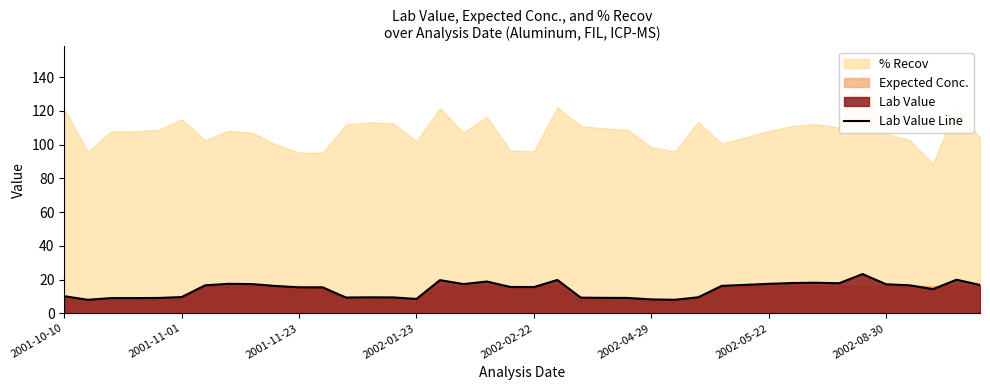

Reading left to right, list all the values displayed in this chart.

10.2	8.0	9.1	9.1	9.1	9.7	16.6	17.5	17.4	16.2	15.4	15.4	9.4	9.5	9.5	8.6	19.7	17.4	18.9	15.6	15.6	19.8	9.3	9.2	9.1	8.3	8.1	9.5	16.3	16.9	17.5	18.0	18.2	17.9	23.3	17.2	16.6	14.4	19.9	16.8